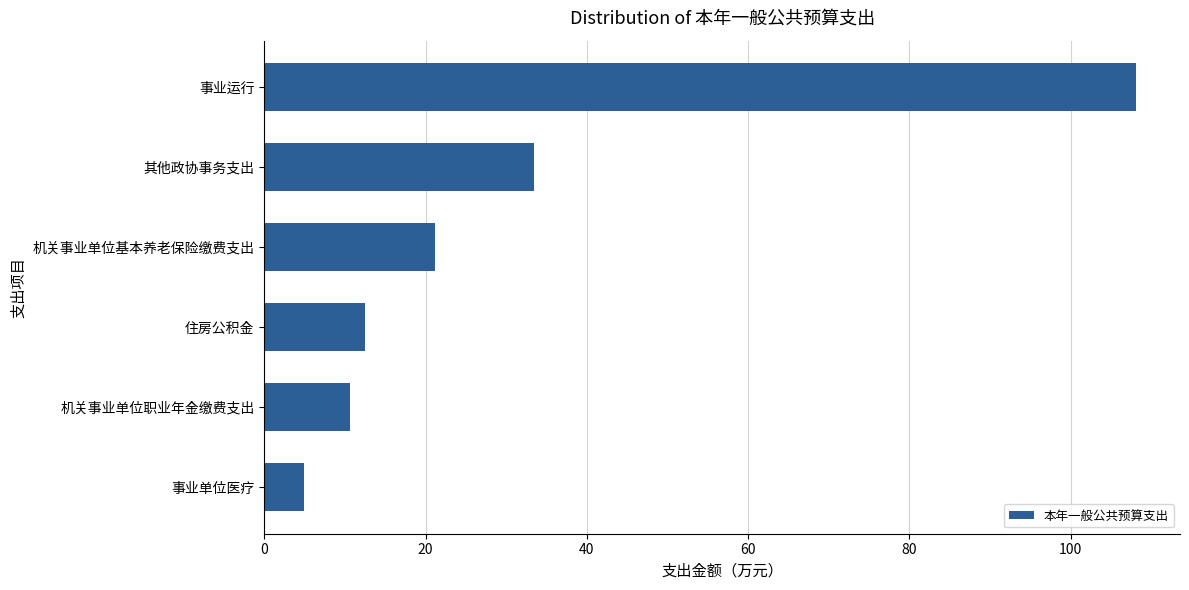

Rank the categories by value from lowest to highest.

事业单位医疗, 机关事业单位职业年金缴费支出, 住房公积金, 机关事业单位基本养老保险缴费支出, 其他政协事务支出, 事业运行